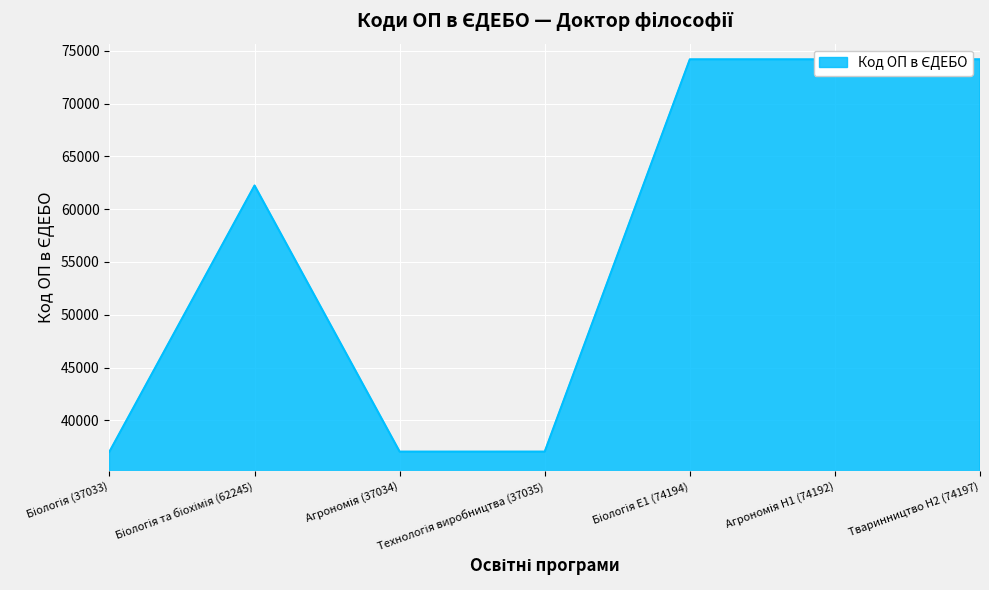

True or false: there are more than 1 points higher than both neighbors.

True